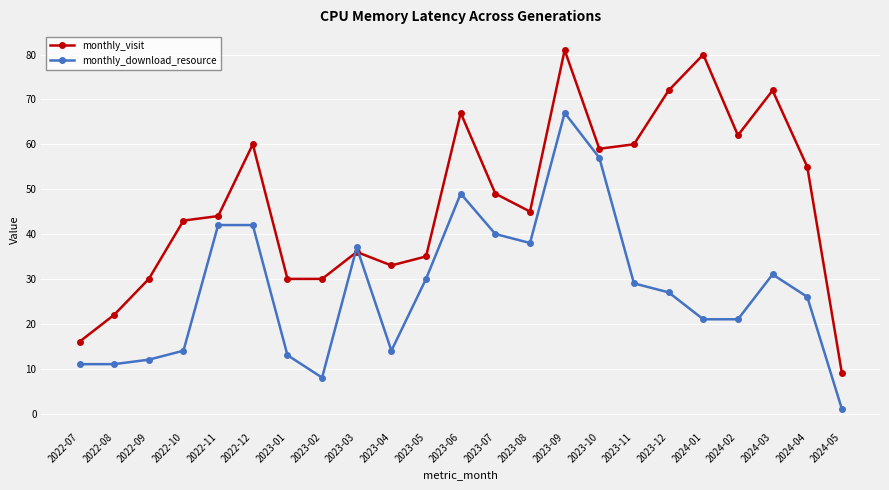

What is the difference between the second highest and minimum values in the monthly_visit series?

71